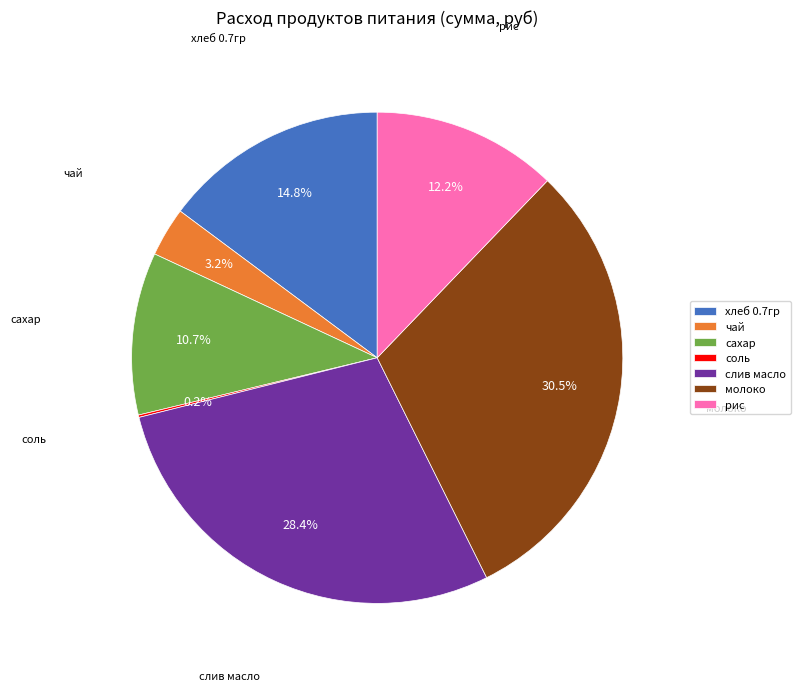

To the nearest percent, what percentage of the pie is чай?

3%